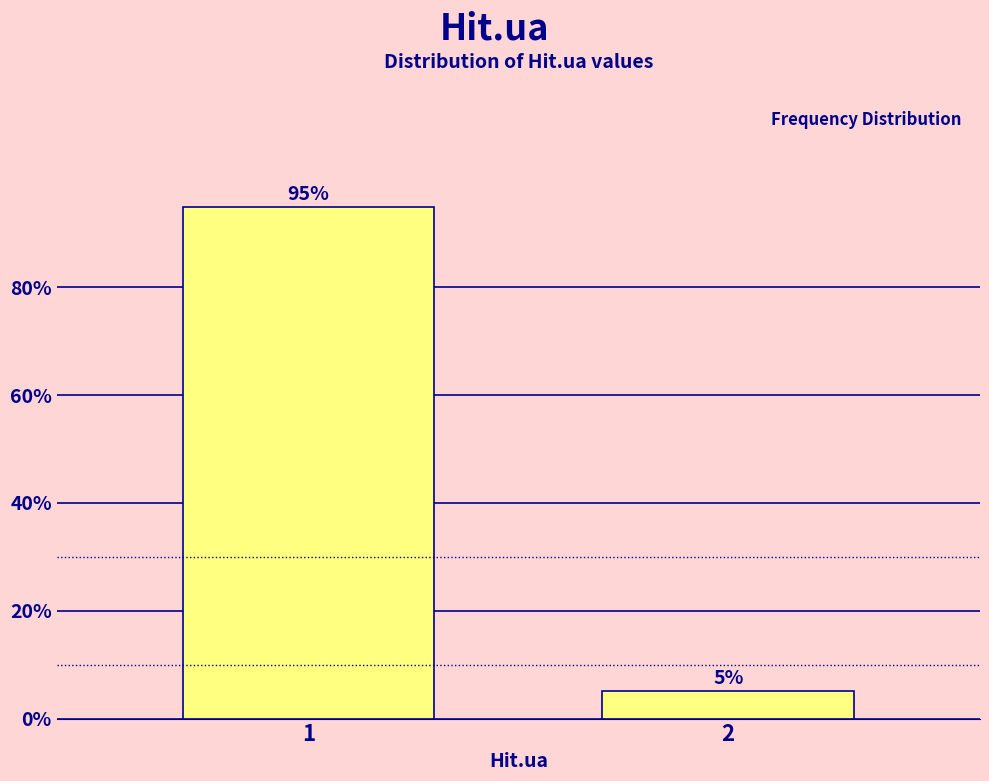

Read the value at 2.

5.1